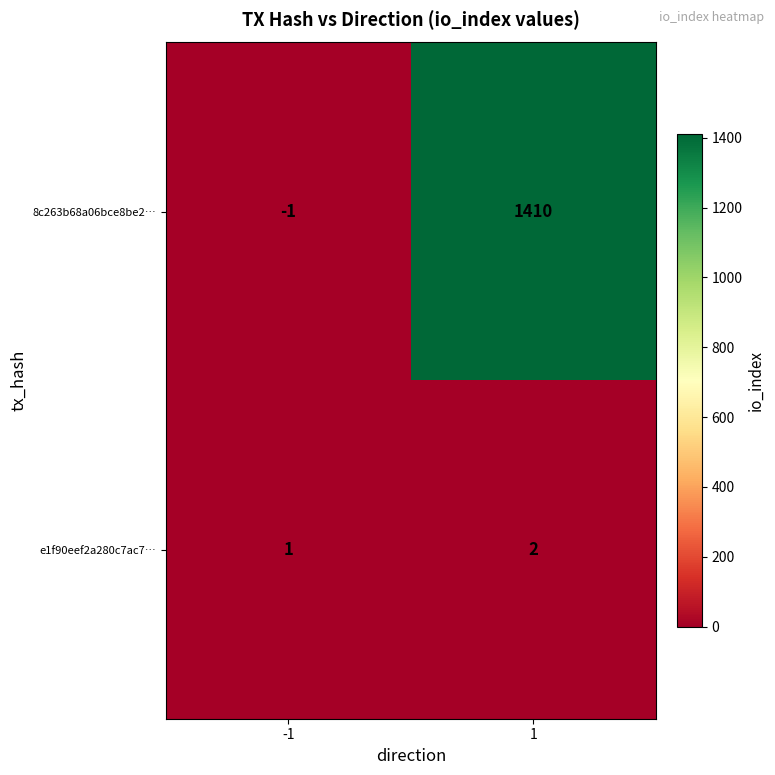

The 8c263b68a06bce8be2… series shows -1 at -1. True or false?

True